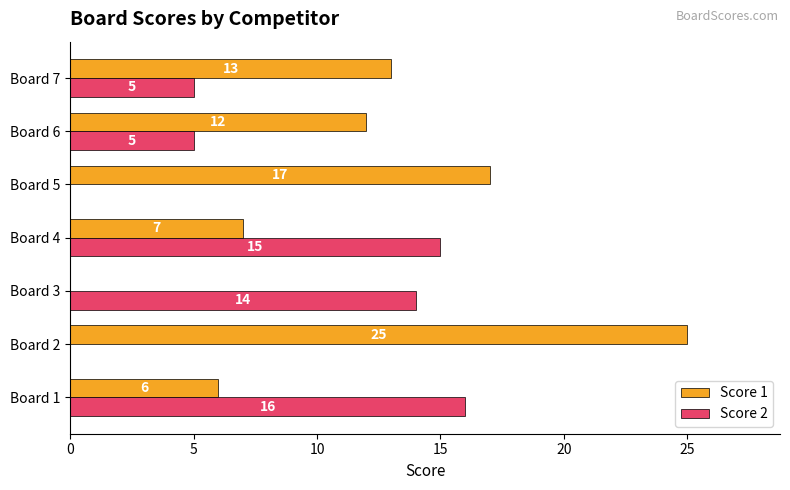

How many series are shown in this chart?

2